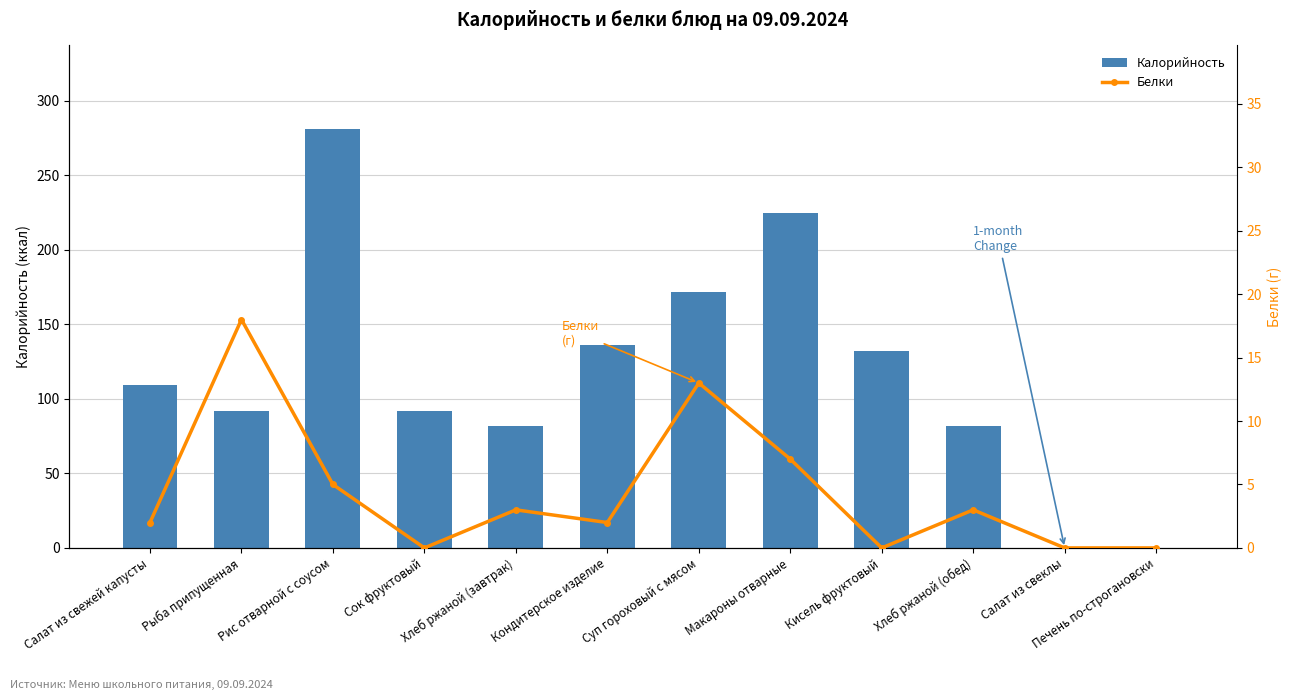

At which category is the sum across all series the highest?

Рис отварной с соусом